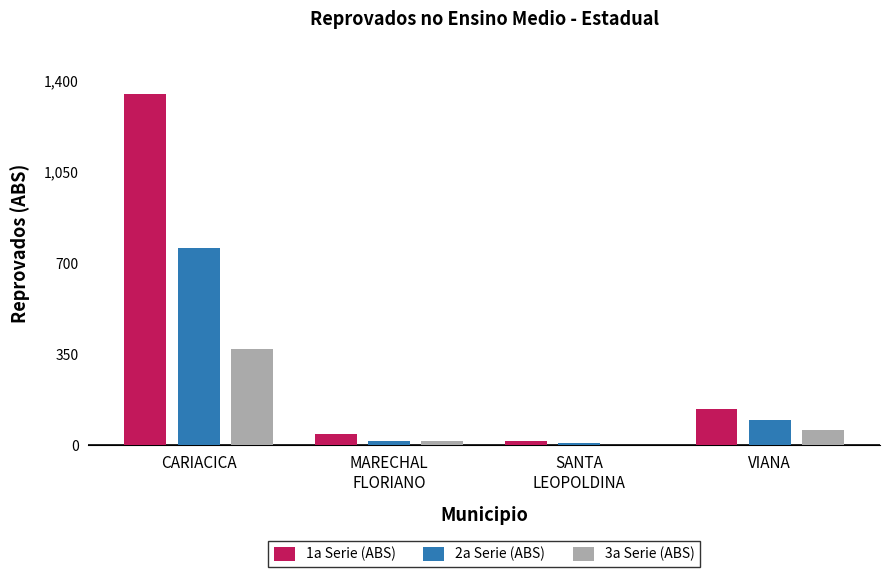

Is the value of 2a Serie (ABS) at MARECHAL
FLORIANO greater than the value of 1a Serie (ABS) at VIANA?

No